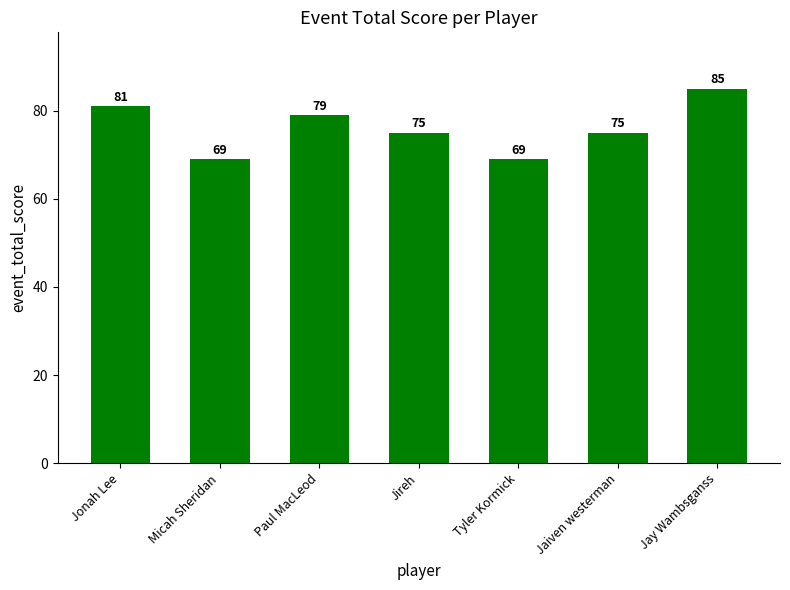

At which label does the data first exceed 75?

Jonah Lee